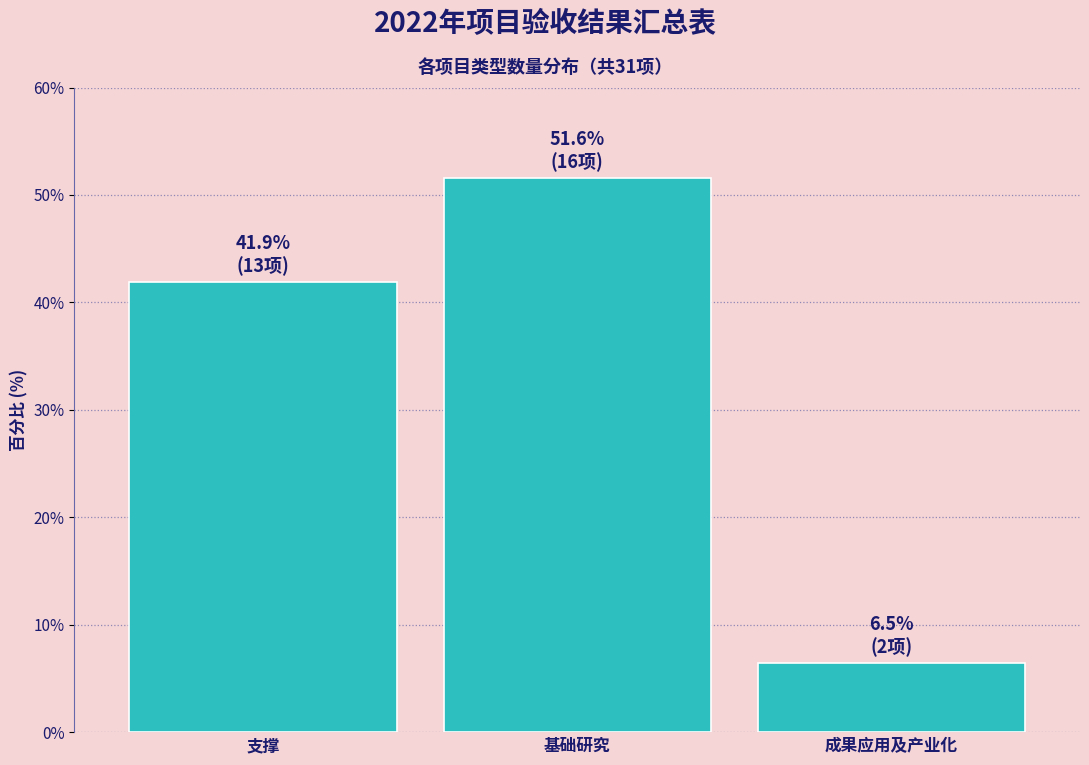

Reading right to left, what are all the values shown in this chart?

6.5	51.6	41.9